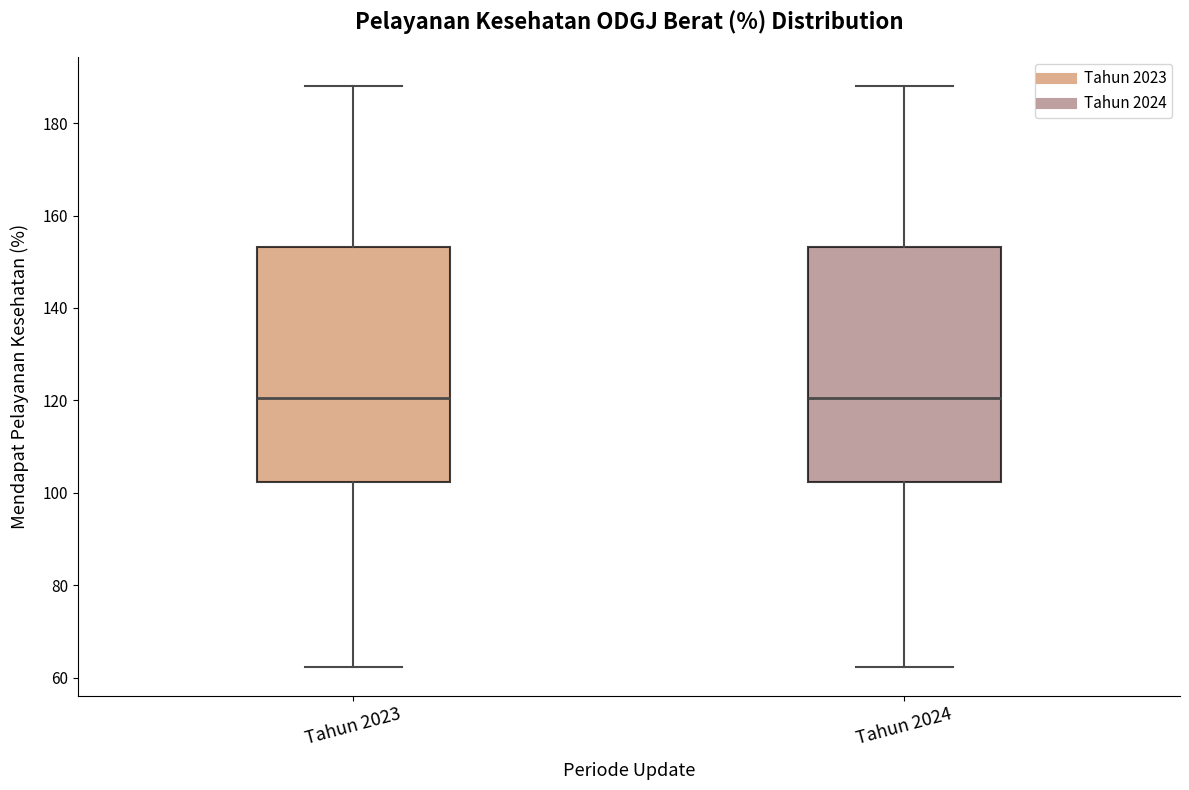

Reading left to right, read every box against the y-axis: the position of its median line, the range the box covers, and the ends of its whiskers. The values are not printed on the chart, so give them approximately, as read against the axis.

Tahun 2023: median 120, box 102 to 154, whiskers 62 to 188
Tahun 2024: median 120, box 102 to 154, whiskers 62 to 188